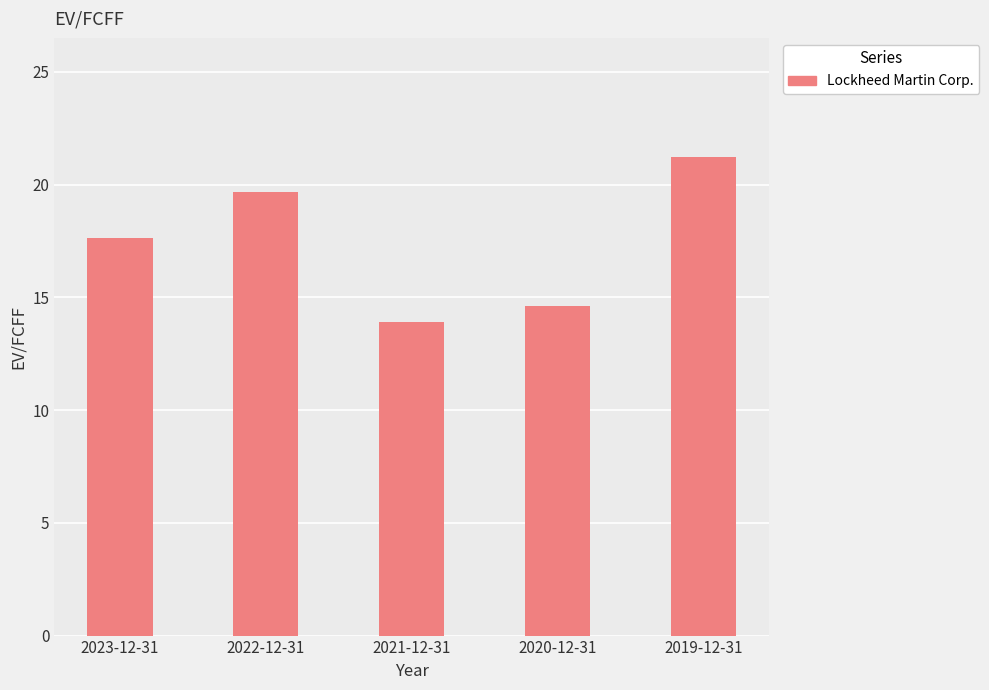

Which has a higher value, 2023-12-31 or 2019-12-31?

2019-12-31